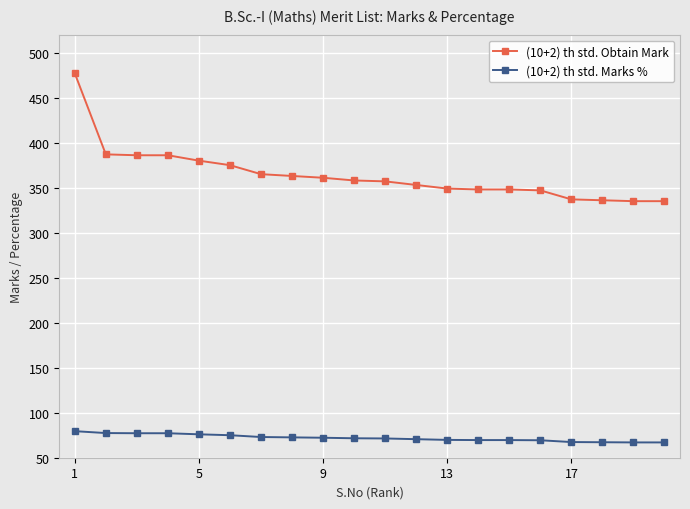

What are all the series names shown in the legend?

(10+2) th std. Obtain Mark, (10+2) th std. Marks %